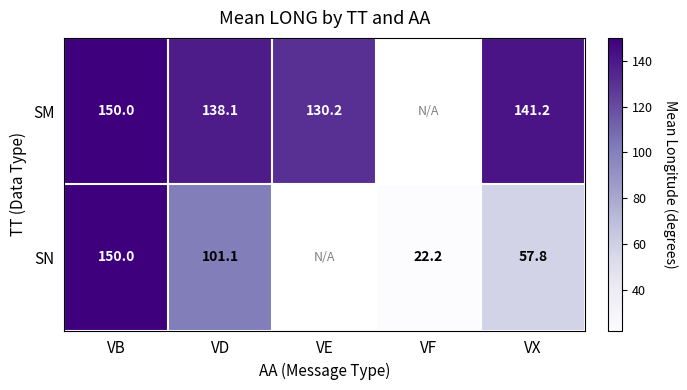

Is it true that SM equals 43.7 at VX?

False